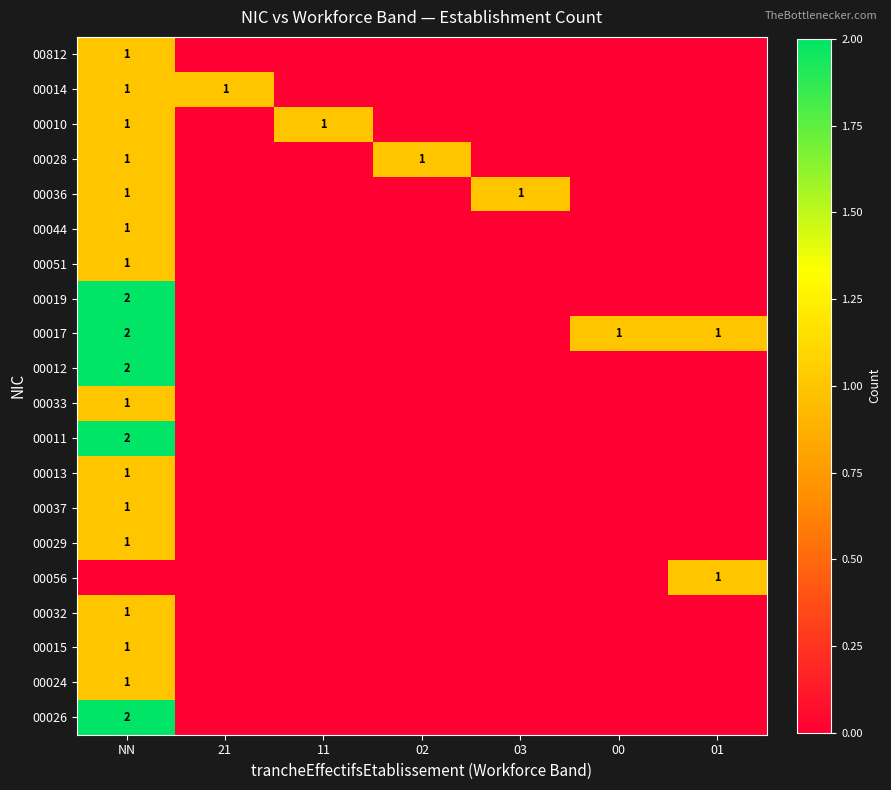

Which series has the largest range (max minus min)?

00019